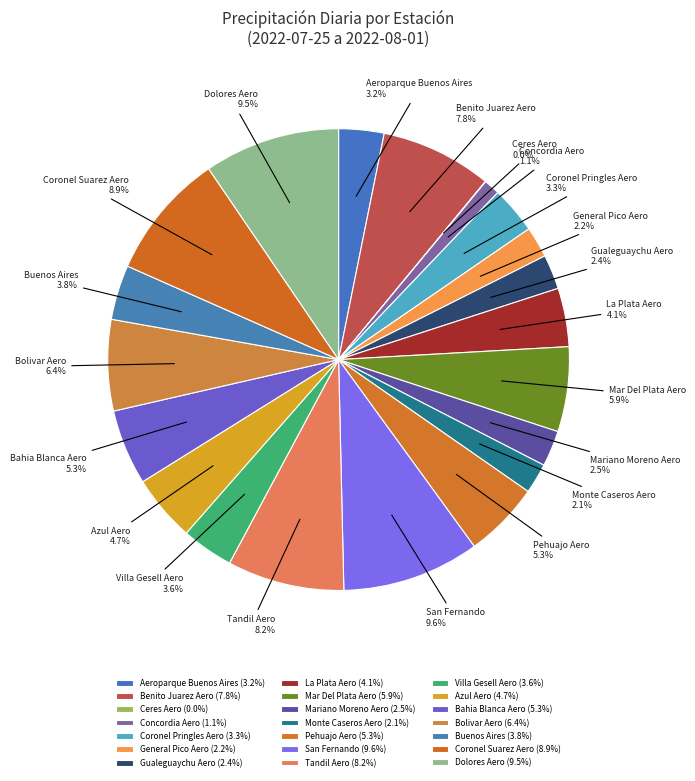

Does any single category account for the majority?

No